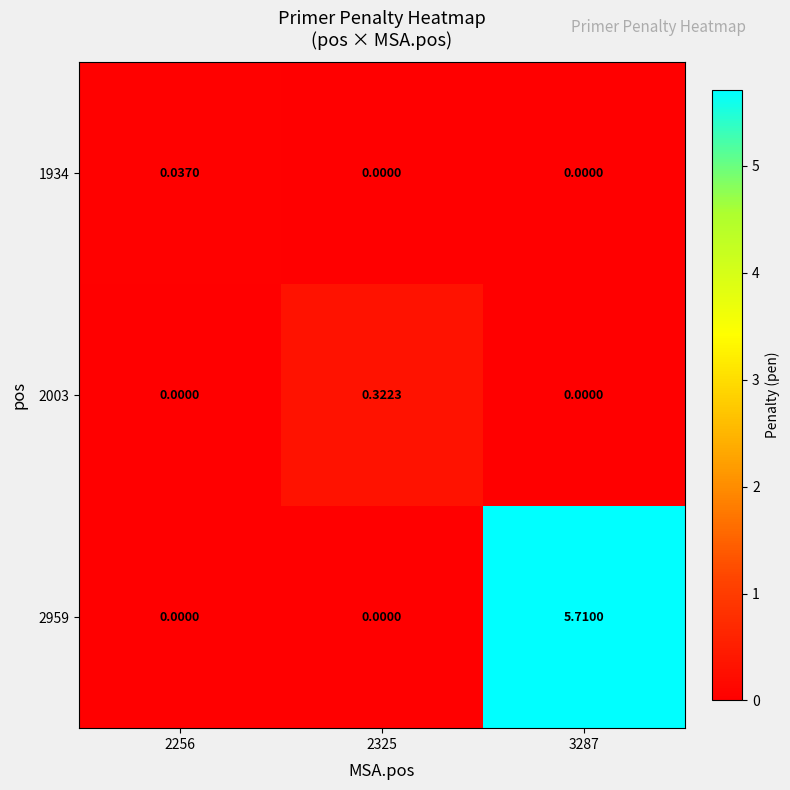

How many categories are shown in the chart?

3